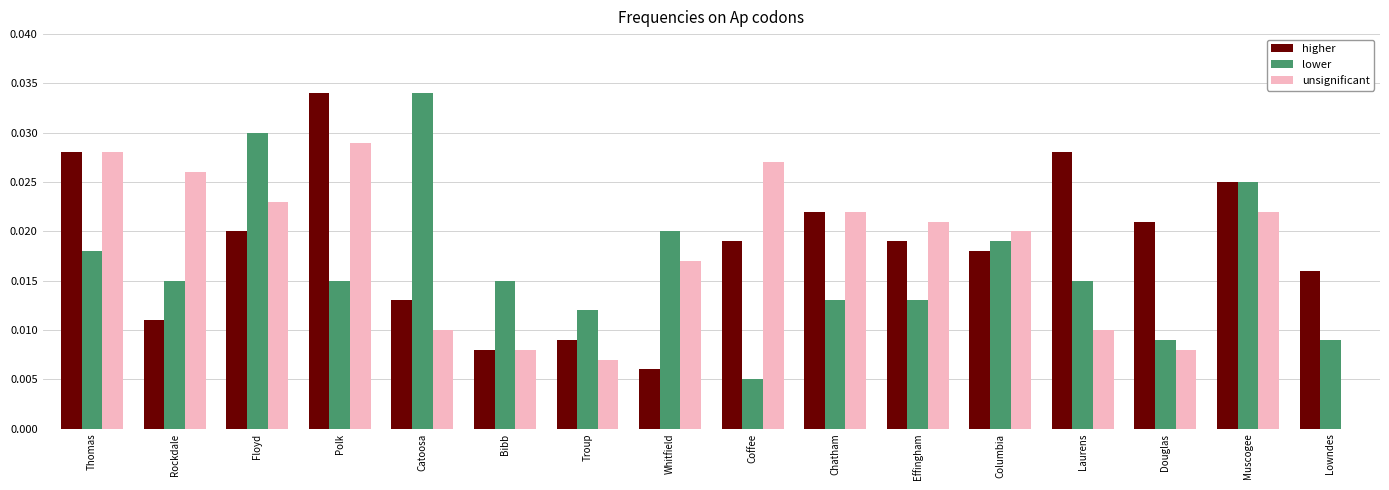

At which label does lower reach its peak?

Catoosa